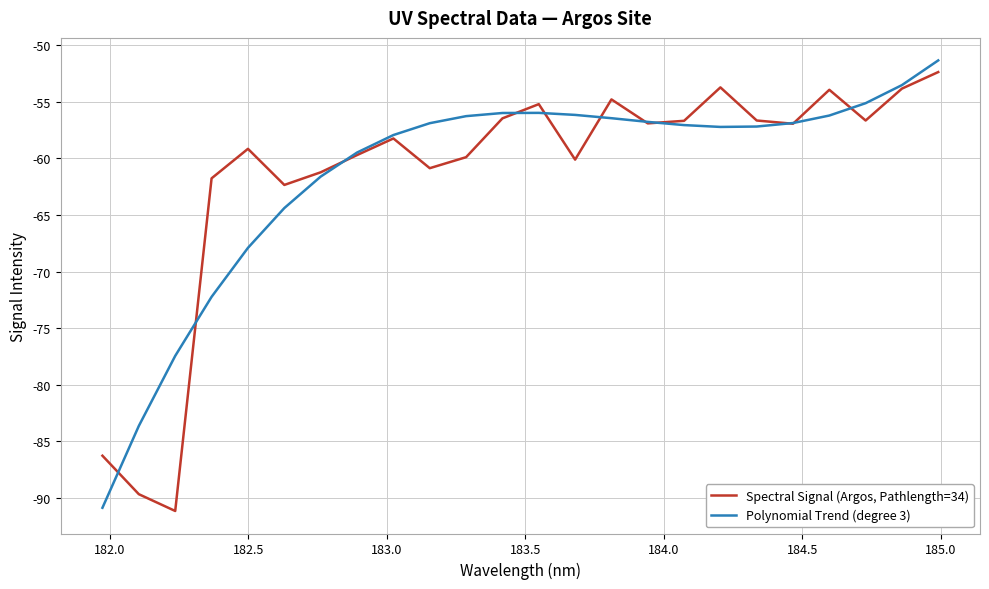

What is the maximum value shown in the chart?

-51.3